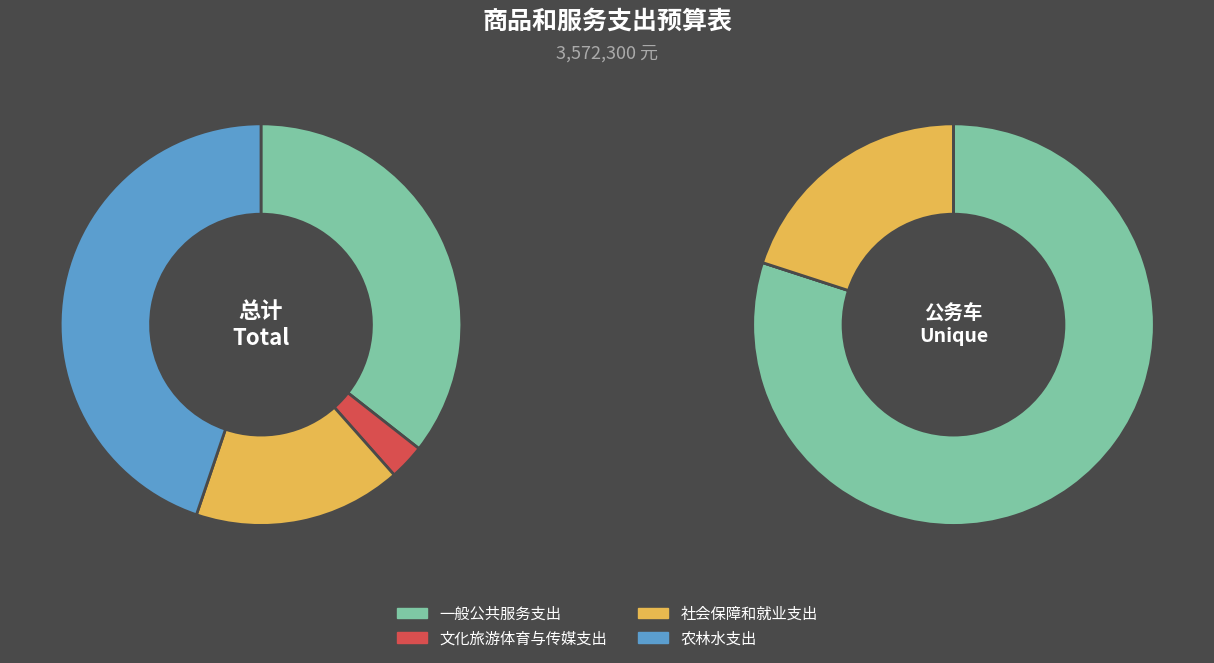

What is the smallest slice in the pie chart?

文化旅游体育与传媒支出